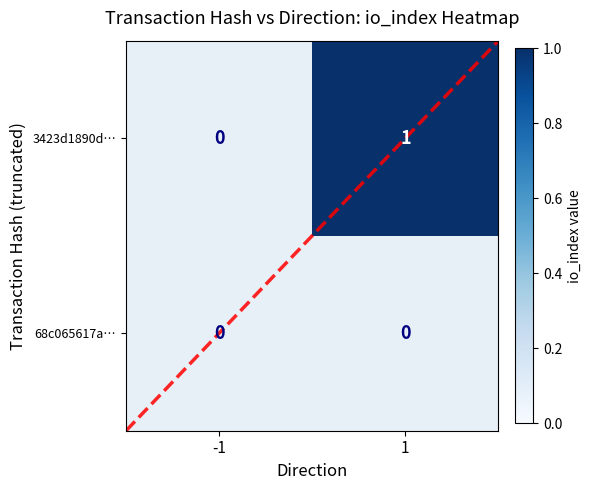

Between -1 and 1, which is larger?

1